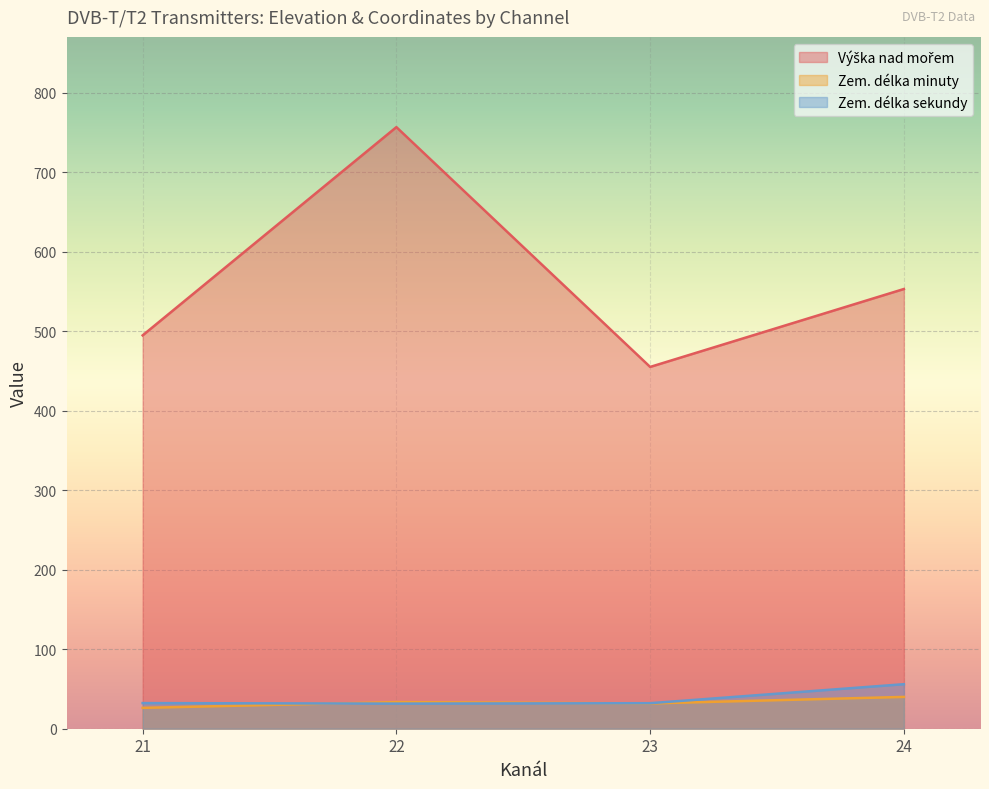

True or false: Zem. délka minuty and Výška nad mořem intersect in this chart.

False